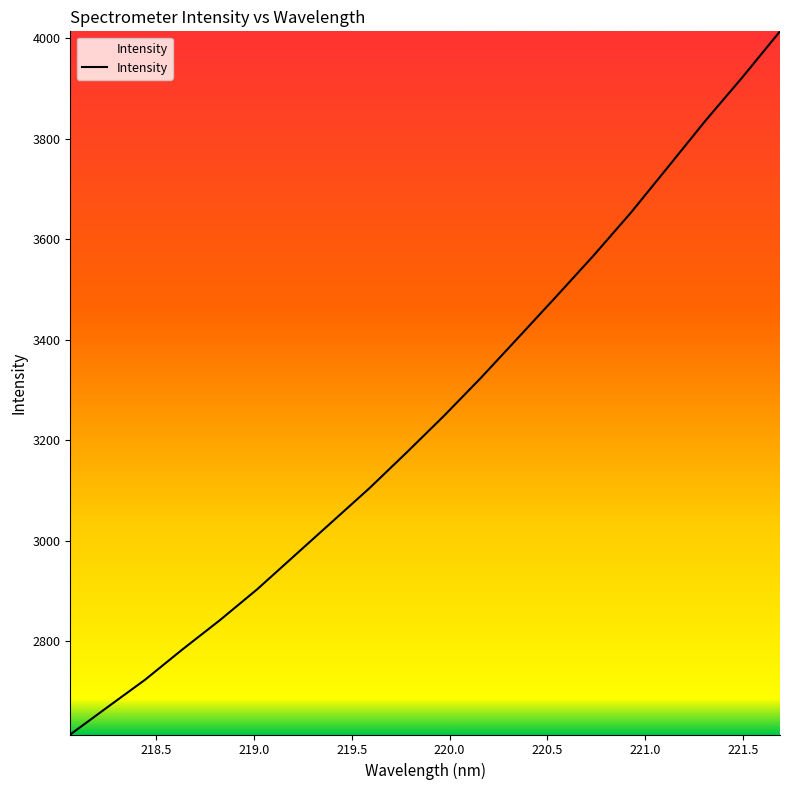

What is the difference between the maximum and minimum values?

1399.7